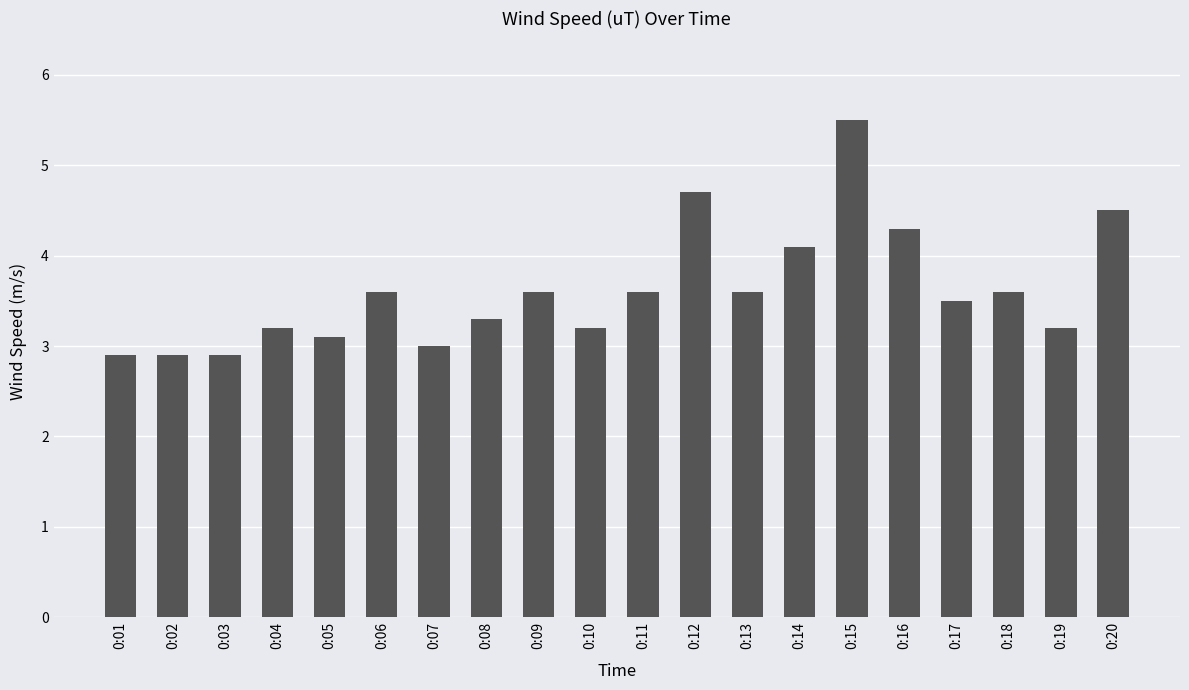

Approximately how many times larger is the value at 0:13 compared to 0:10?

1.1